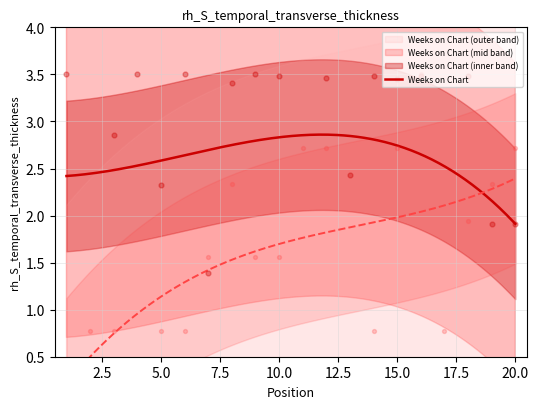

At which category is the sum across all series the highest?

16